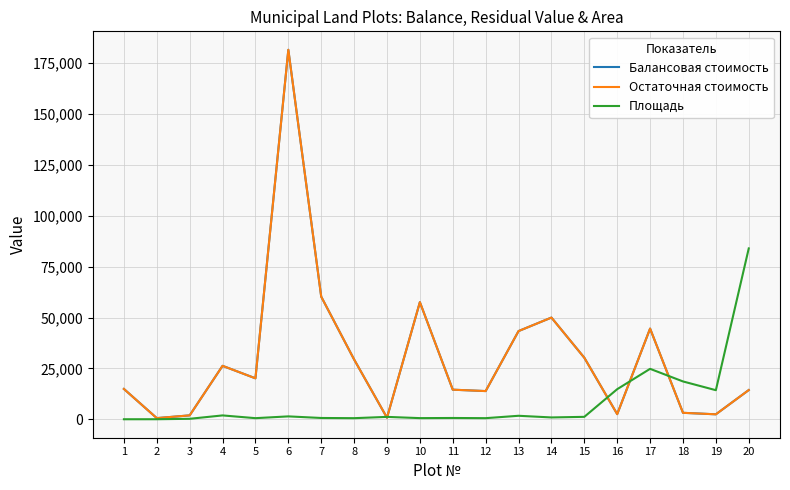

Does the chart display data point markers on the line(s)?

No